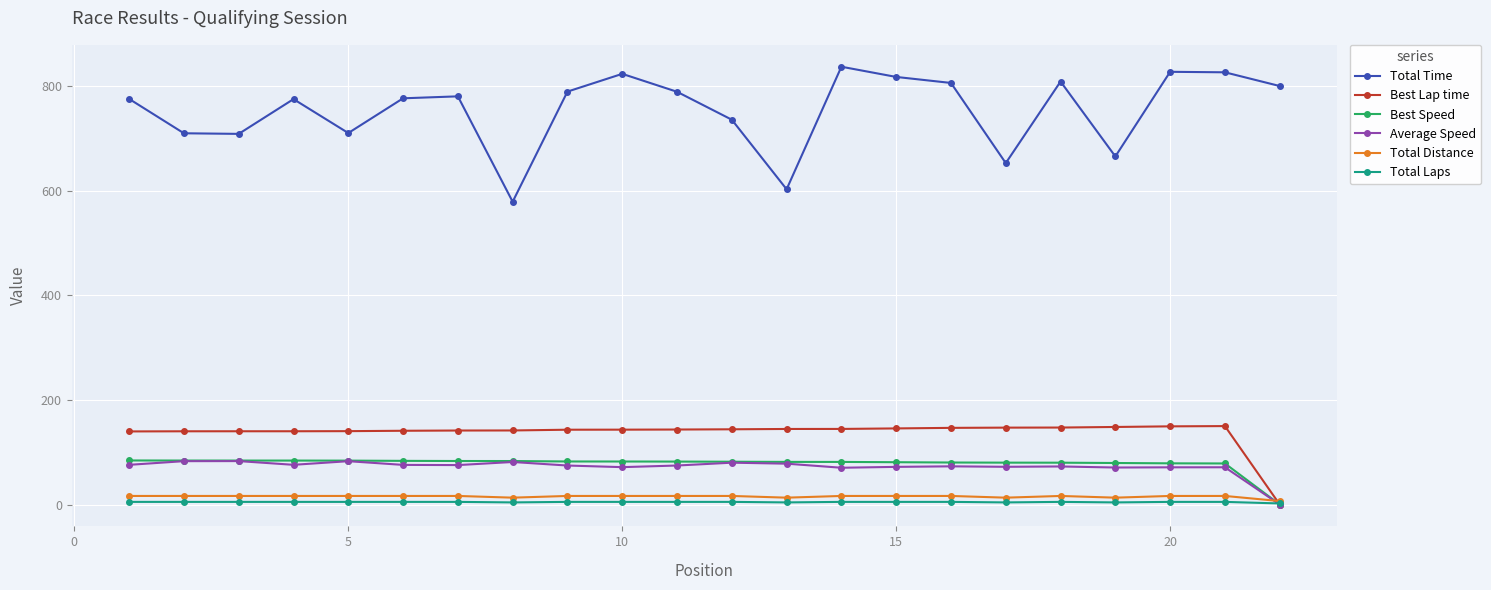

True or false: Total Distance and Total Time intersect in this chart.

False